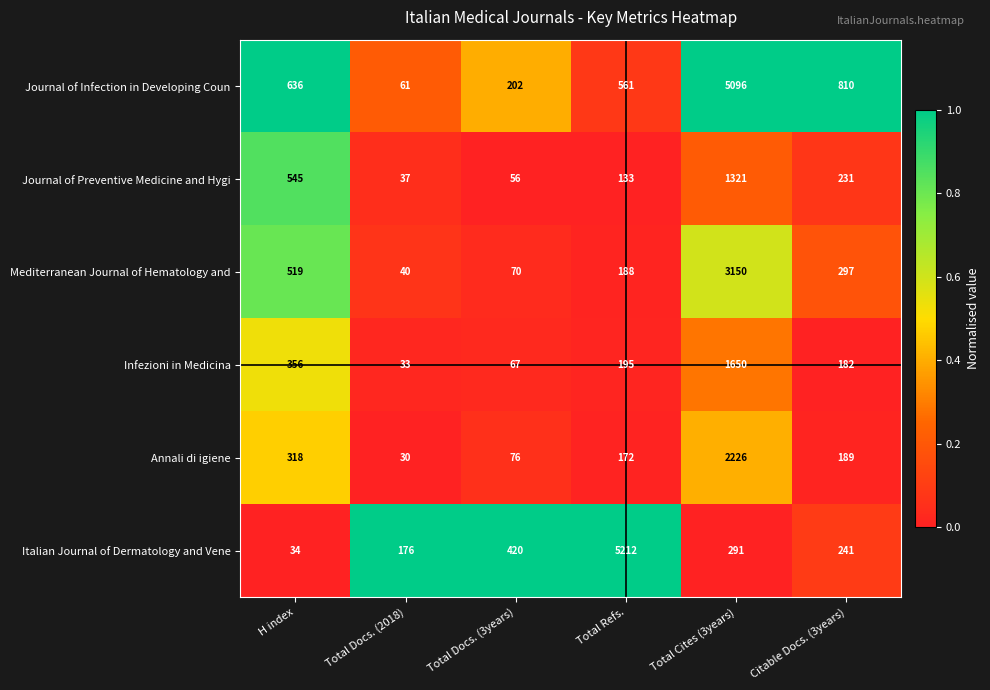

Rank the categories by Journal of Infection in Developing Coun value from highest to lowest.

Total Cites (3years), Citable Docs. (3years), H index, Total Refs., Total Docs. (3years), Total Docs. (2018)